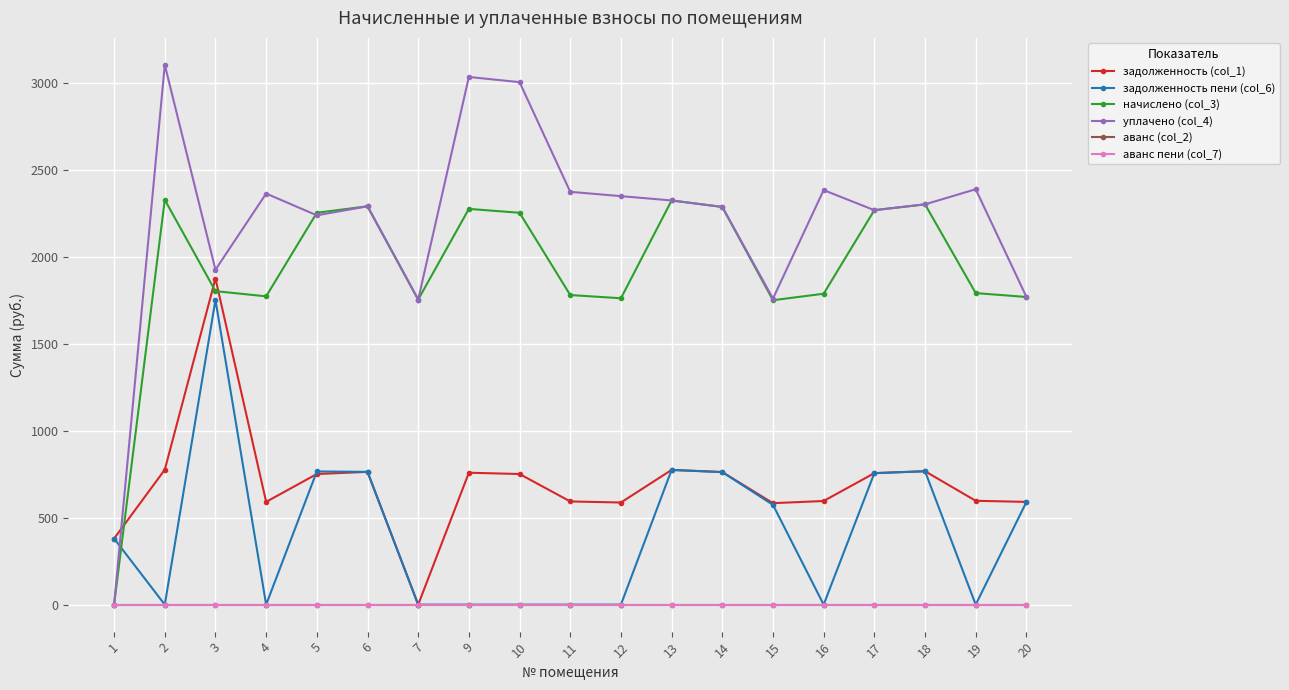

At which label does задолженность пени (col_6) first exceed 380?

1